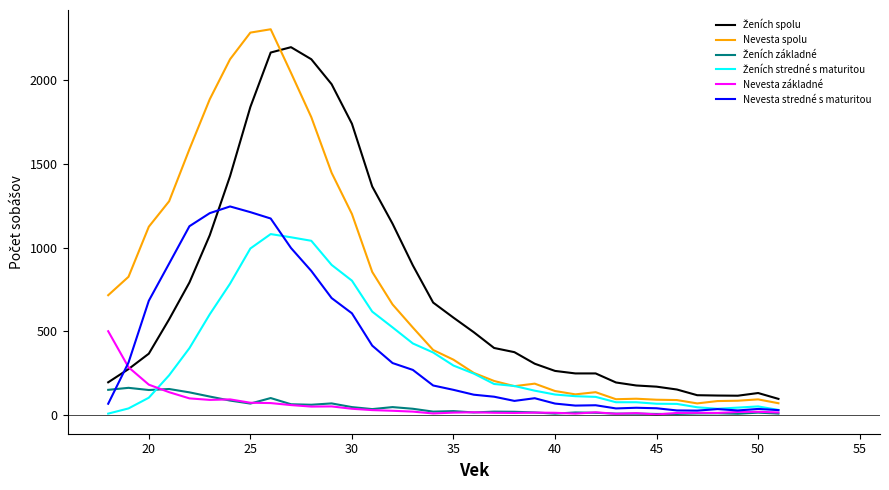

True or false: Nevesta základné and Nevesta spolu cross at least once.

False